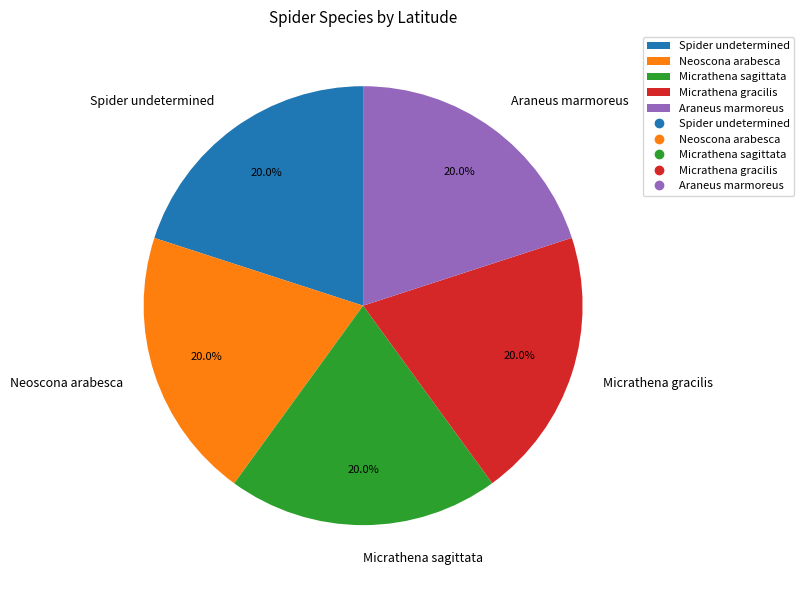

What portion of the pie excludes Micrathena gracilis?

80.0%